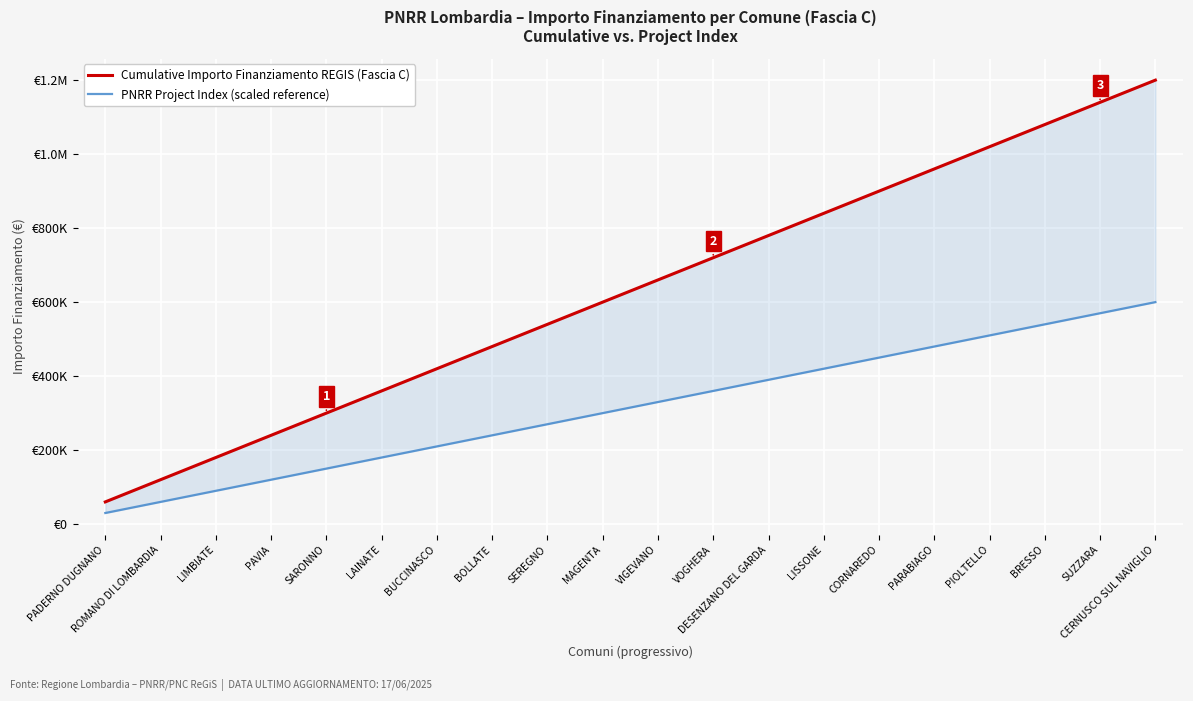

Rank the categories by Cumulative Importo Finanziamento REGIS (Fascia C) value from lowest to highest.

PADERNO DUGNANO, ROMANO DI LOMBARDIA, LIMBIATE, PAVIA, SARONNO, LAINATE, BUCCINASCO, BOLLATE, SEREGNO, MAGENTA, VIGEVANO, VOGHERA, DESENZANO DEL GARDA, LISSONE, CORNAREDO, PARABIAGO, PIOLTELLO, BRESSO, SUZZARA, CERNUSCO SUL NAVIGLIO